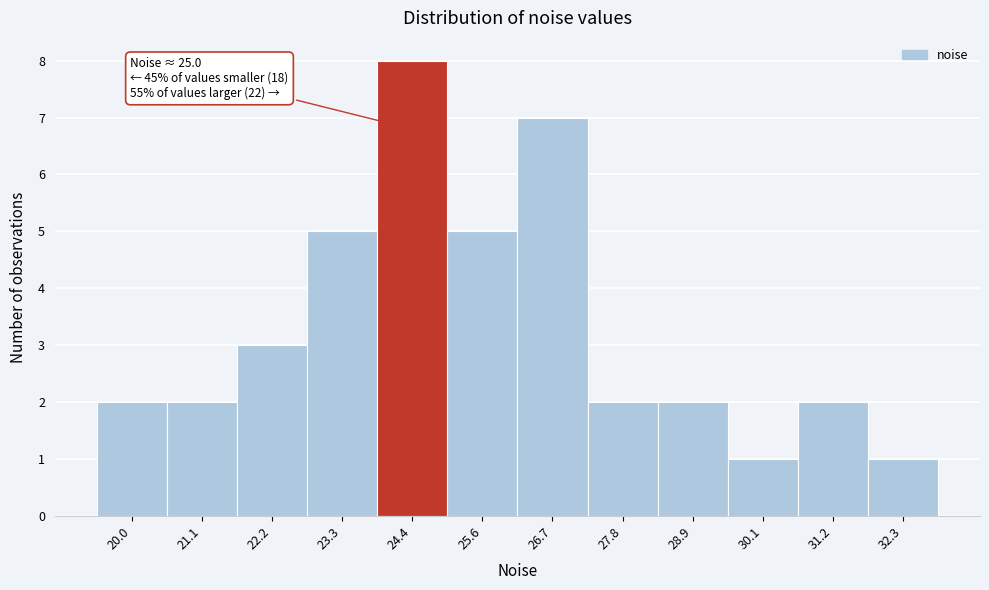

Reading left to right, transcribe all the data shown in this chart.

20.0=2	21.1=2	22.2=3	23.3=5	24.4=8	25.6=5	26.7=7	27.8=2	28.9=2	30.1=1	31.2=2	32.3=1